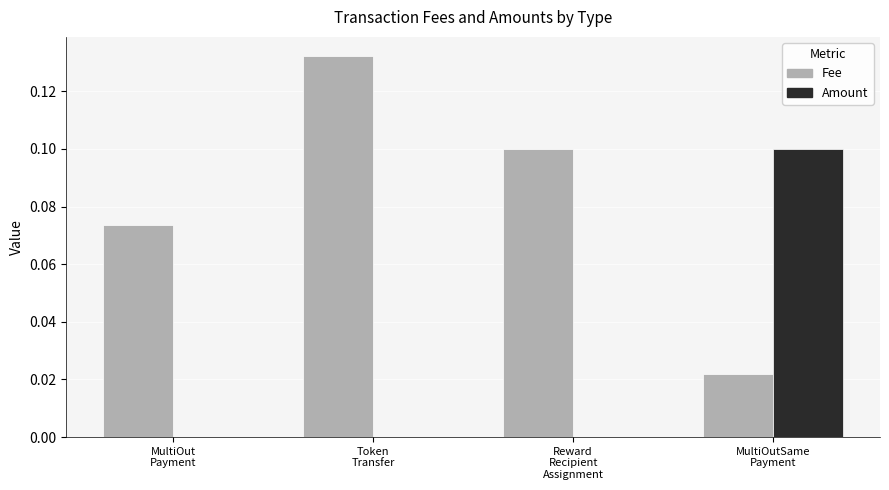

The value of Amount at MultiOutSame
Payment is 0.1. True or false?

True